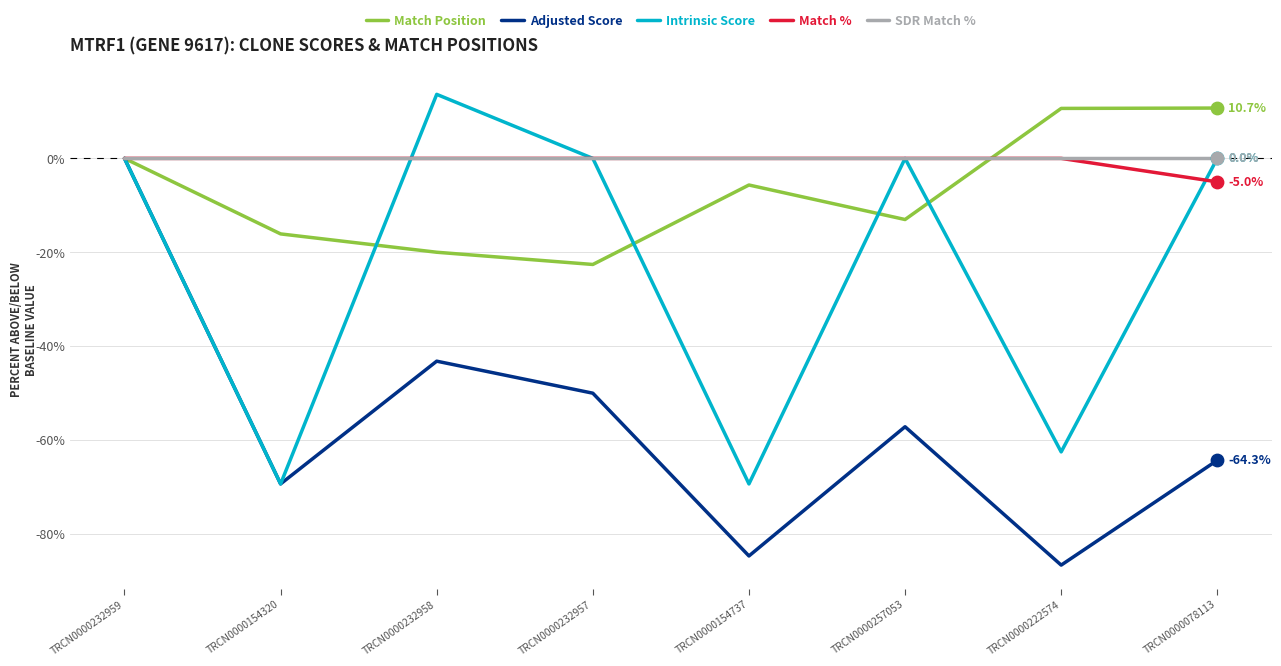

At which category is the sum across all series the highest?

TRCN0000232959